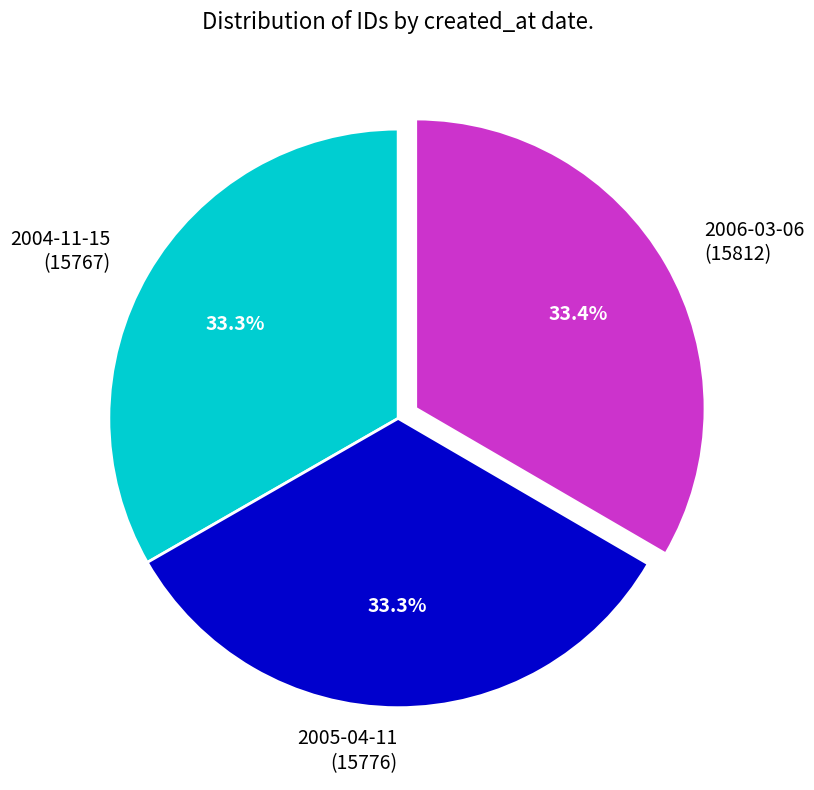

Combined, do 2006-03-06 and 2004-11-15 account for over 50%?

Yes